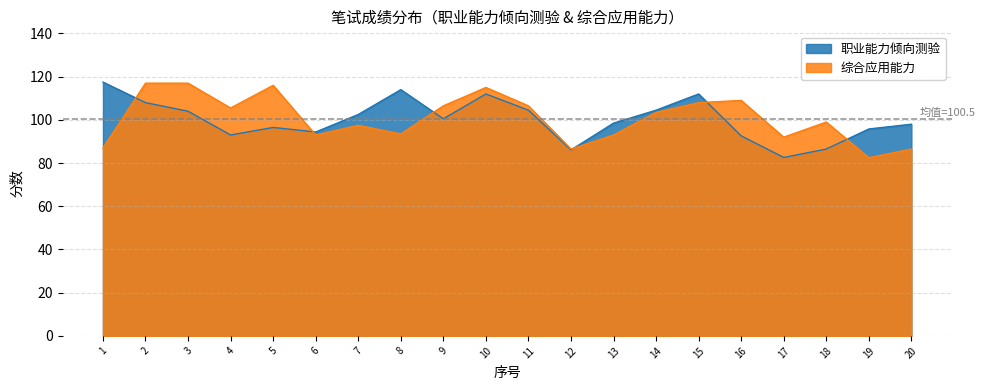

Where do 综合应用能力 and 职业能力倾向测验 first cross each other?

1 and 2